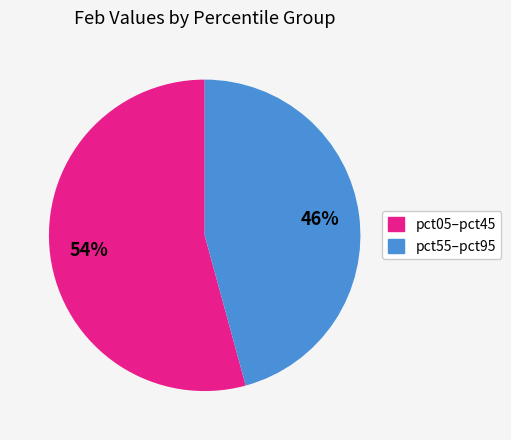

To the nearest percent, what is the average slice percentage?

50%